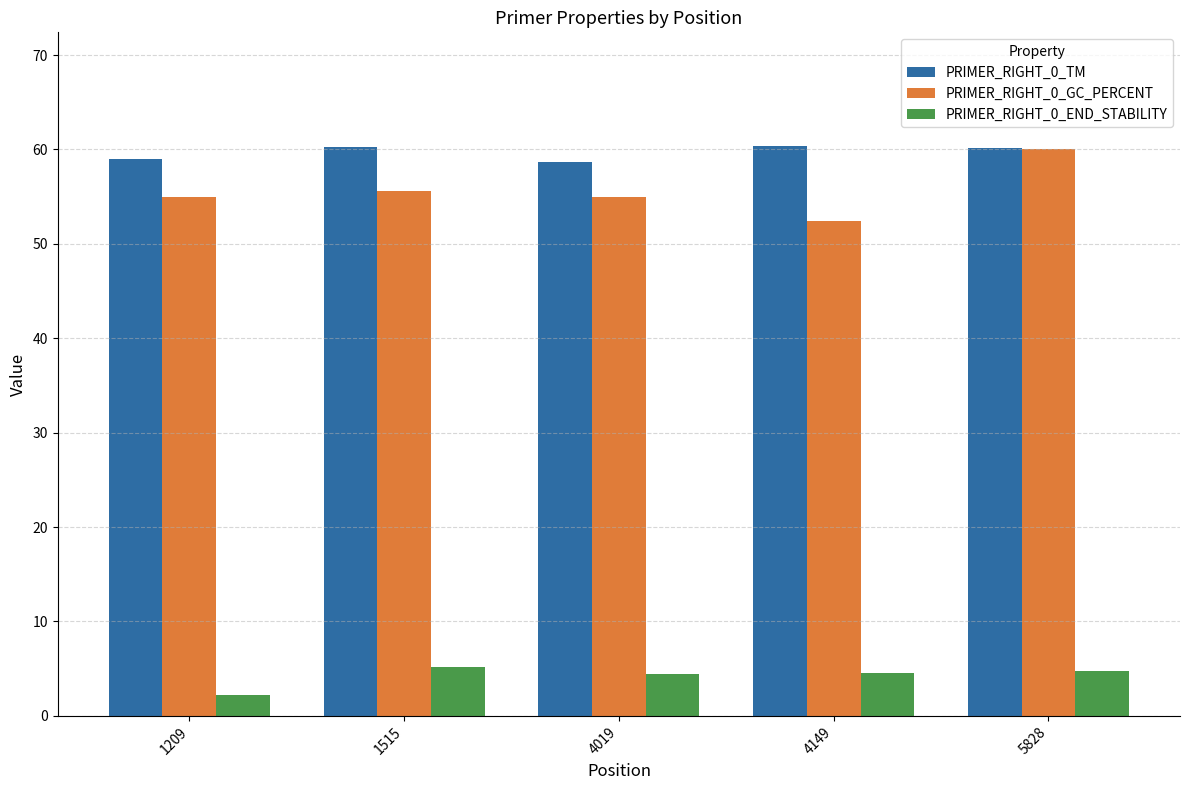

What is the sum of the PRIMER_RIGHT_0_GC_PERCENT values at 1209 and 4149?

107.4